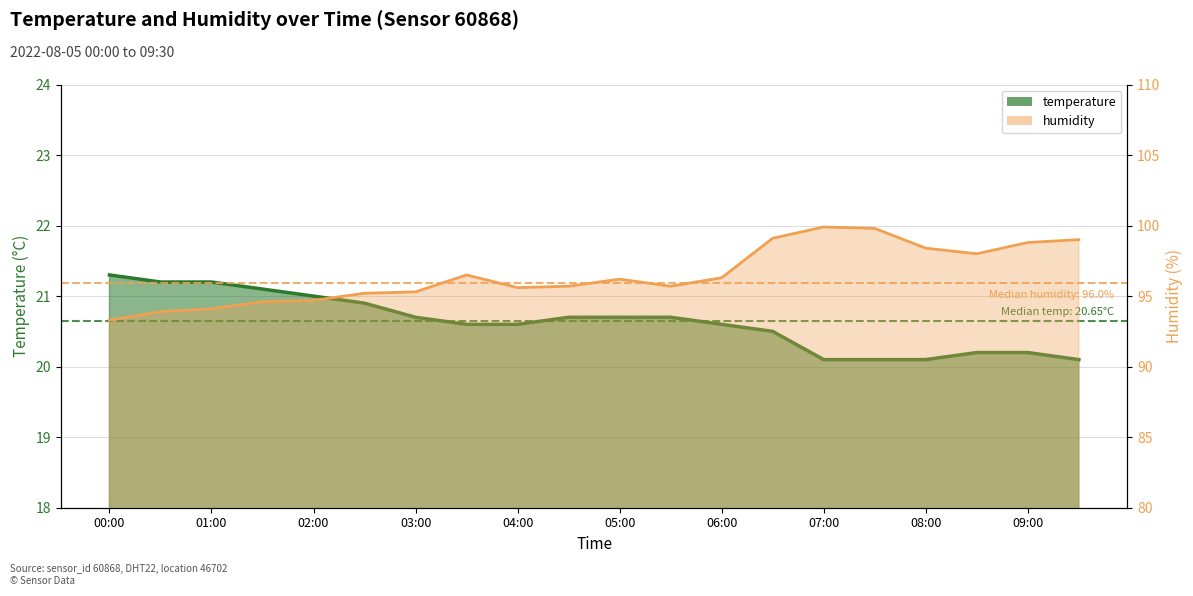

Reading right to left, list all the values displayed in this chart.

temperature: 09:30=20.1	09:00=20.2	08:30=20.2	08:00=20.1	07:30=20.1	07:00=20.1	06:30=20.5	06:00=20.6	05:30=20.7	05:00=20.7	04:30=20.7	04:00=20.6	03:30=20.6	03:00=20.7	02:30=20.9	02:00=21.0	01:30=21.1	01:00=21.2	00:30=21.2	00:00=21.3
humidity: 09:30=99.0	09:00=98.8	08:30=98.0	08:00=98.4	07:30=99.8	07:00=99.9	06:30=99.1	06:00=96.3	05:30=95.7	05:00=96.2	04:30=95.7	04:00=95.6	03:30=96.5	03:00=95.3	02:30=95.2	02:00=94.7	01:30=94.6	01:00=94.1	00:30=93.9	00:00=93.3